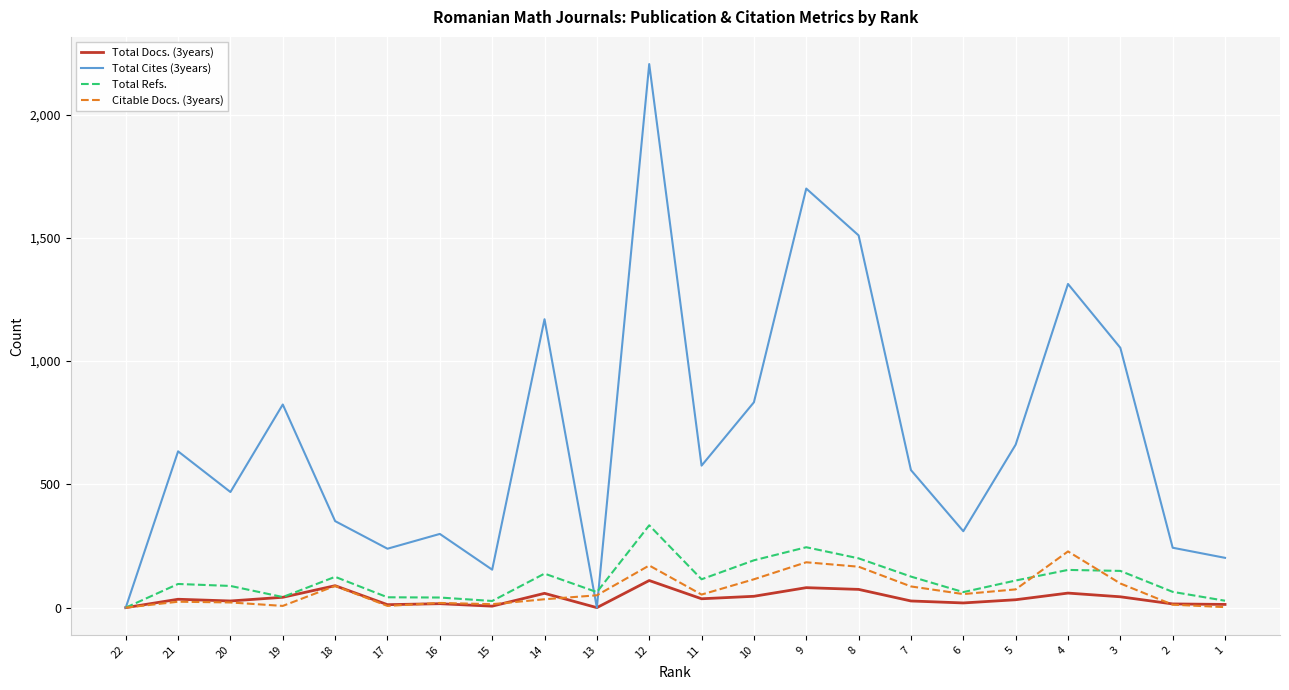

Does the chart display data point markers on the line(s)?

No